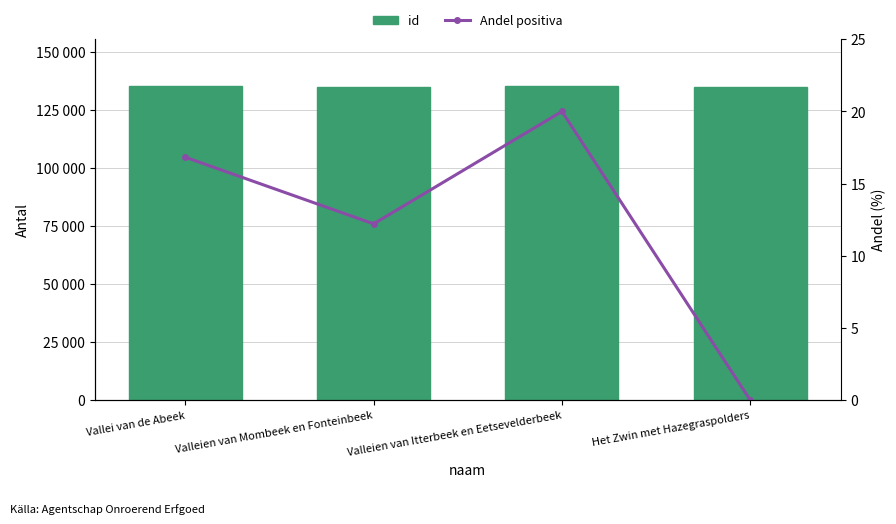

The id series shows 135337.0 at Valleien van Itterbeek en Eetsevelderbeek. True or false?

True